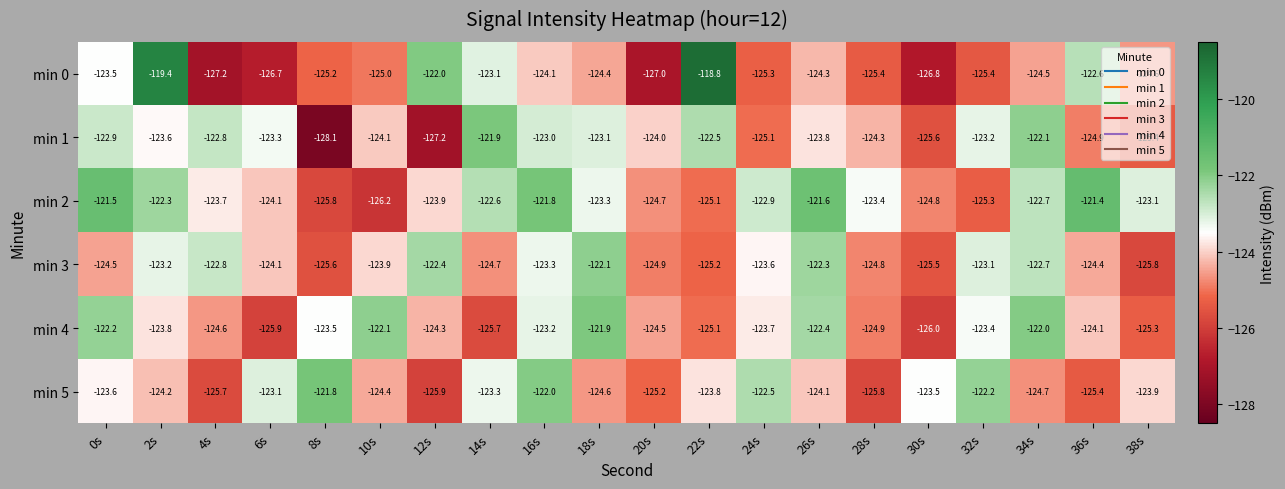

Which series has the largest total across all categories?

min 2